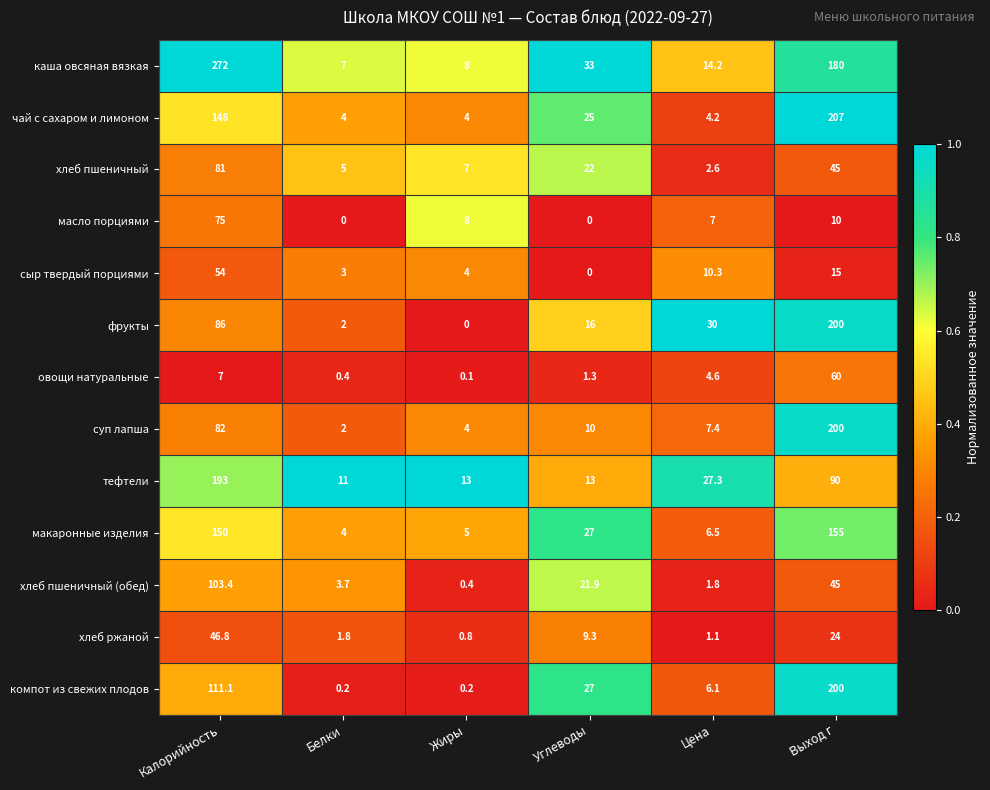

At which label does тефтели reach its minimum?

Белки